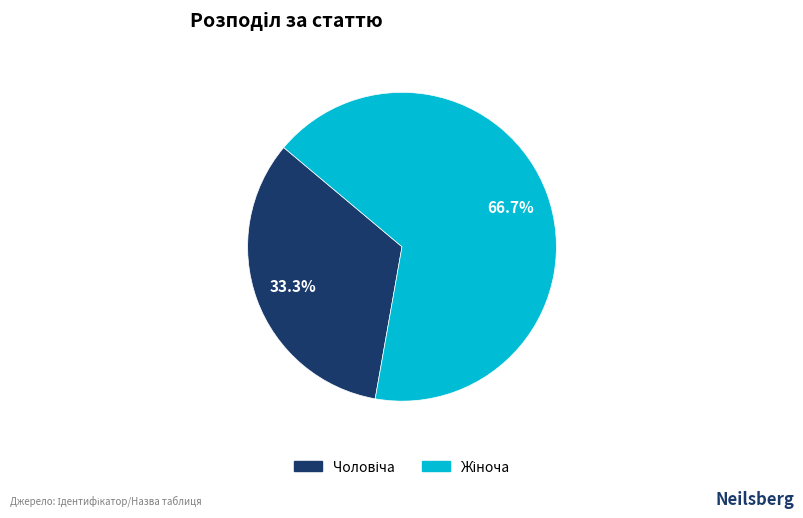

To the nearest percent, what is the average slice percentage?

50%